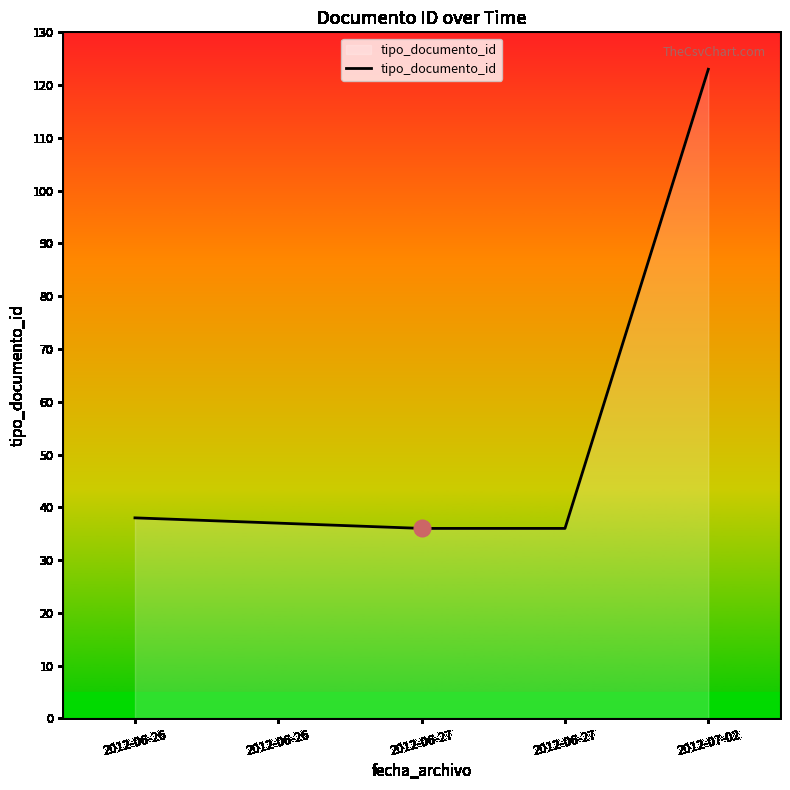

True or false: the data shows 123 at 2012-07-02.

True